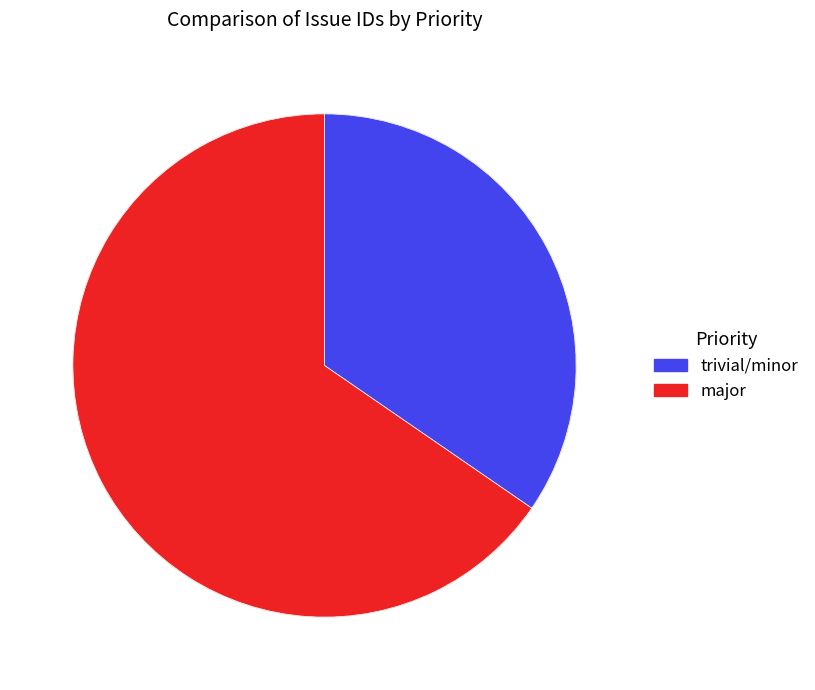

Does any single category account for the majority?

Yes